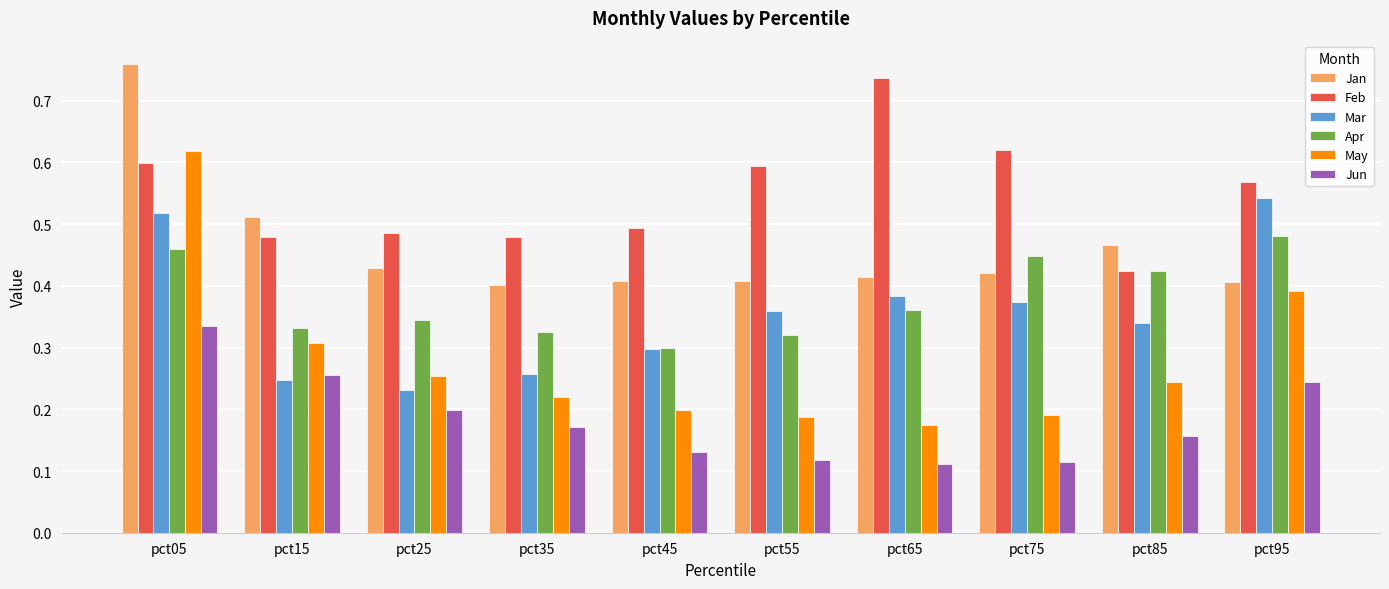

At which label is Mar closest to 0?

pct25